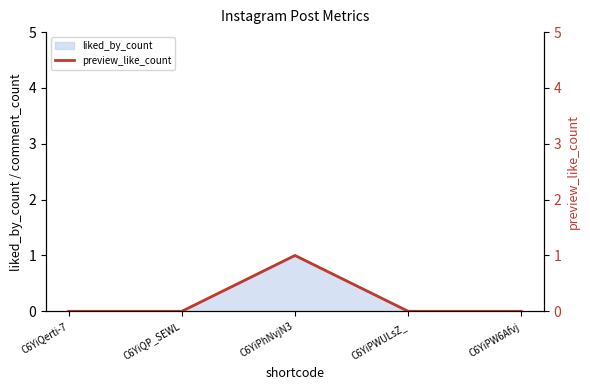

What is the sum of the values at C6YiQerti-7 and C6YiPhNvjN3?

1